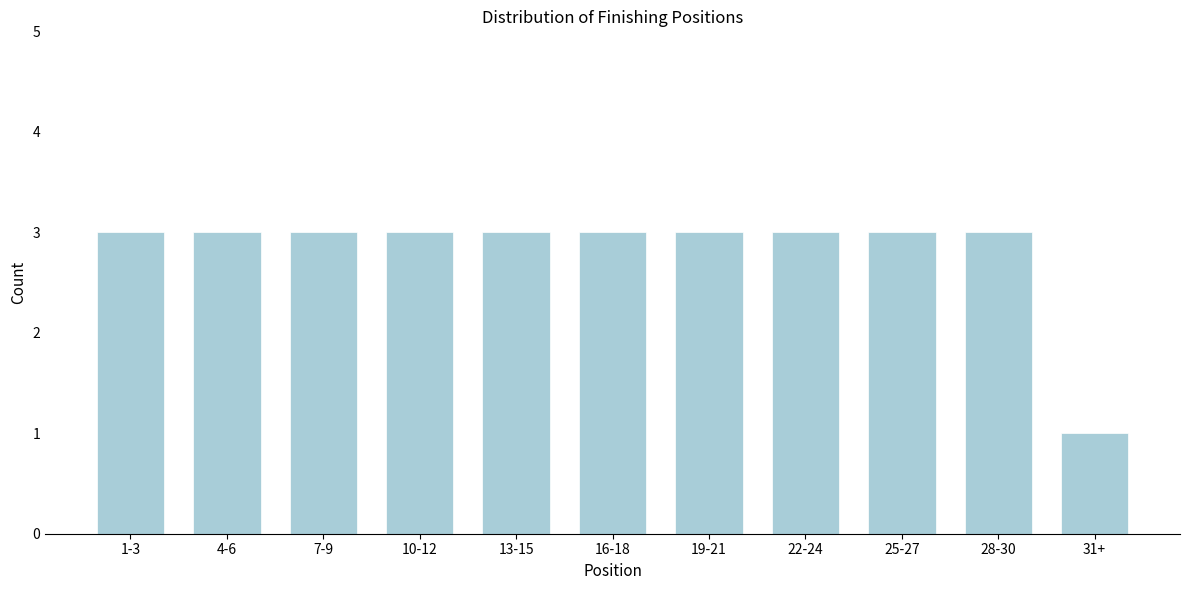

Reading left to right, transcribe all the data shown in this chart.

3	3	3	3	3	3	3	3	3	3	1